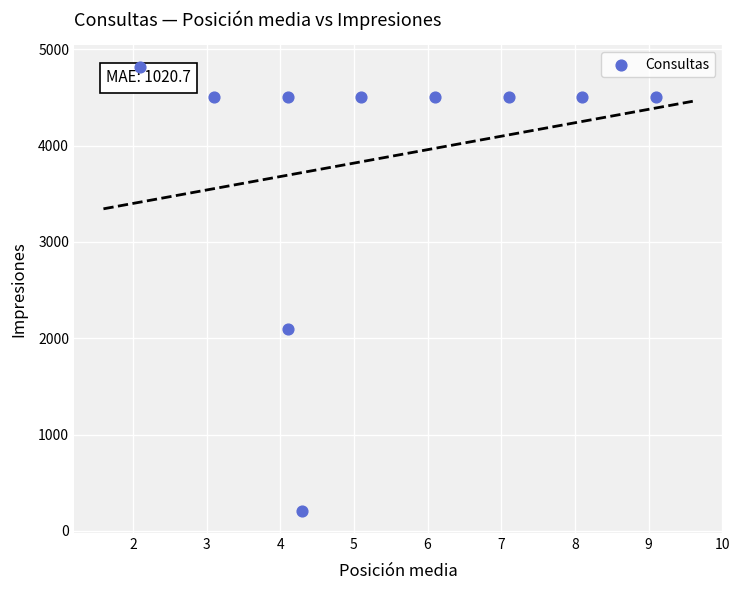

What Y value in the scatter plot is closest to 2510?

2100